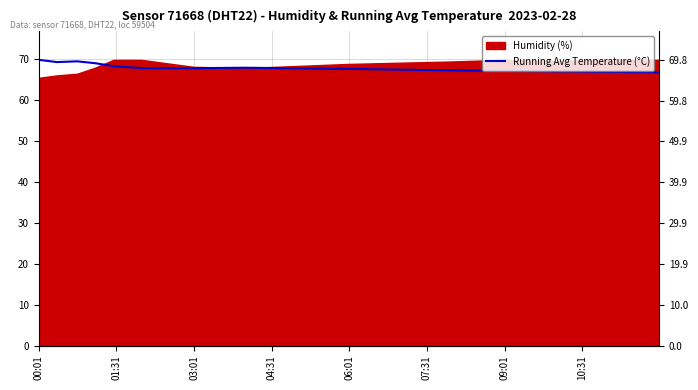

Where does the data first go above 67?

00:01